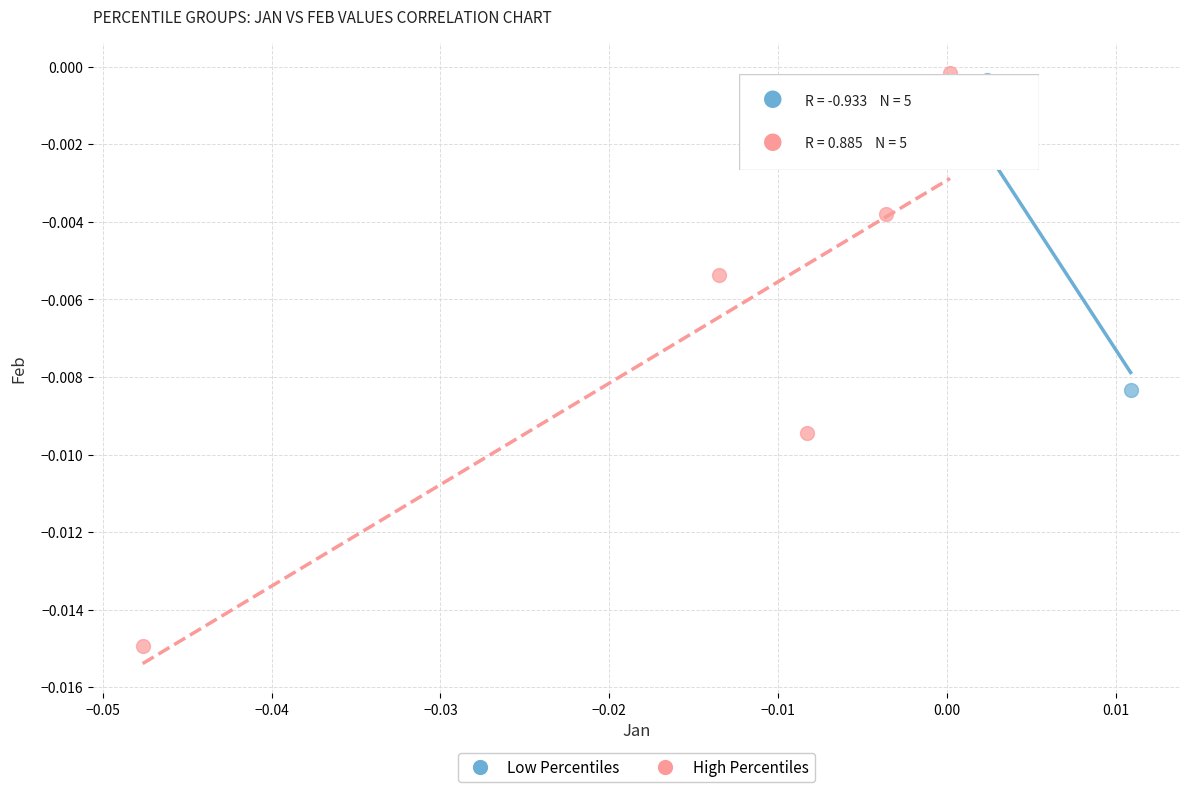

Which series has the largest Y range (max minus min)?

High Percentiles